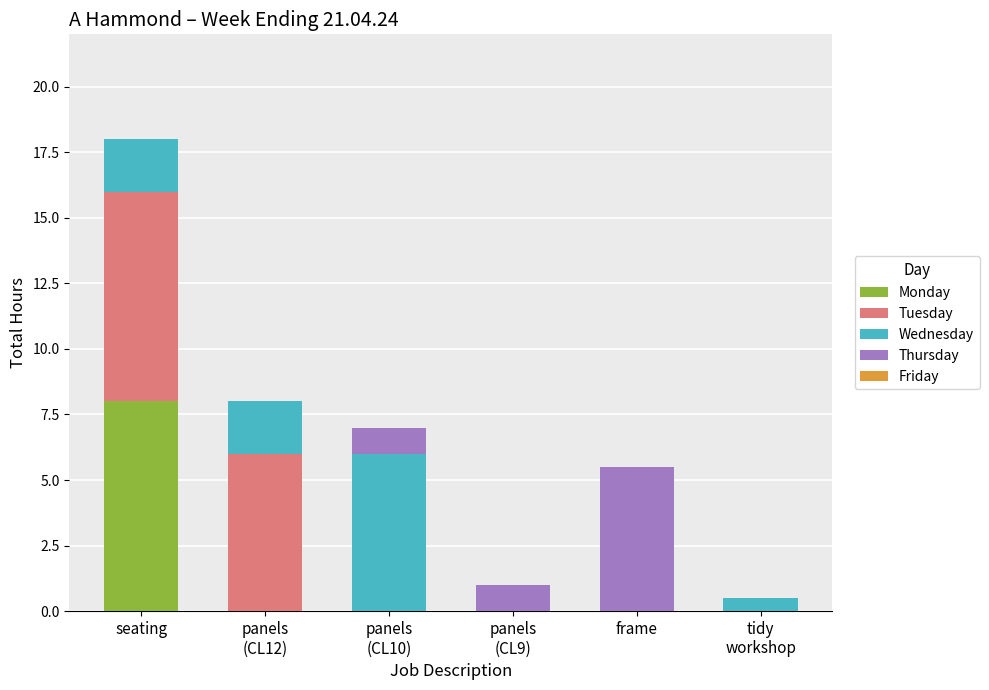

At which category is the sum across all series the highest?

seating